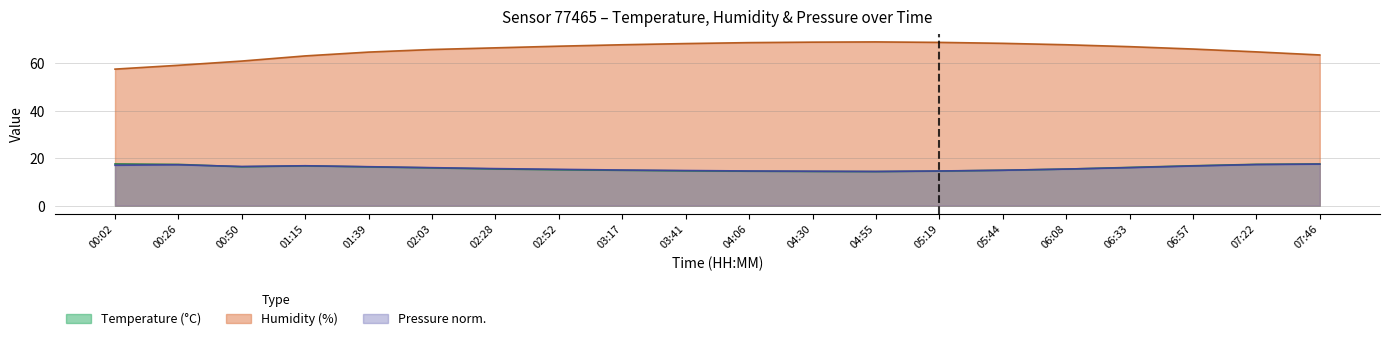

Which category has the lowest value across all series?

04:55